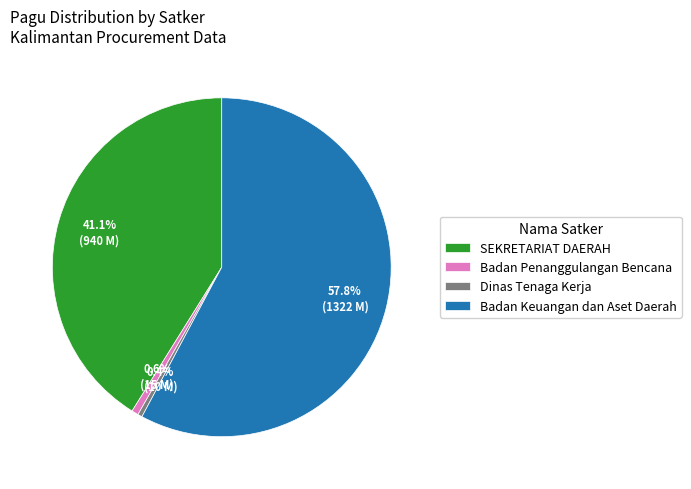

Which slice is the largest?

Badan Keuangan dan Aset Daerah